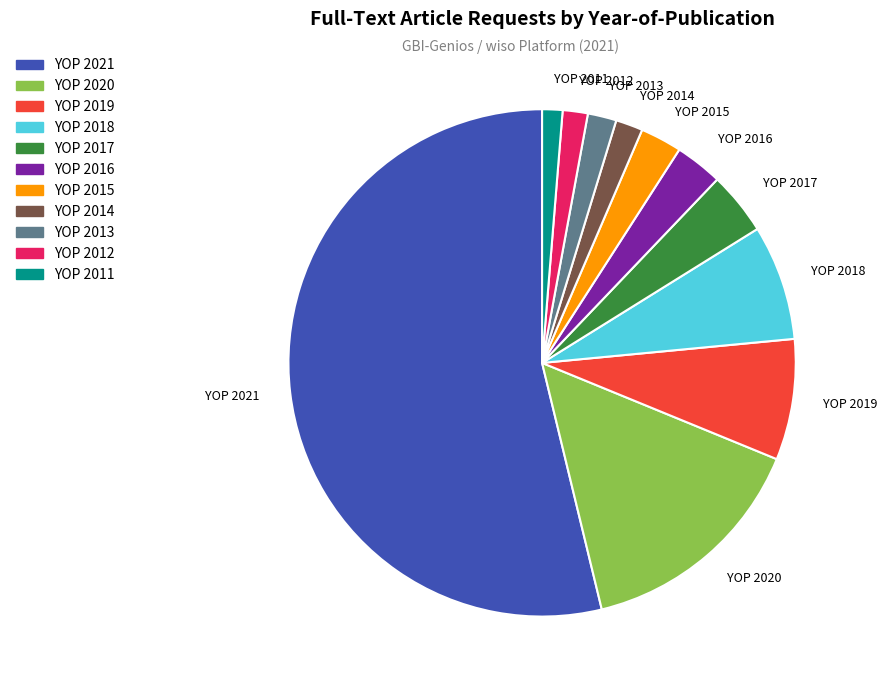

Do YOP 2011 and YOP 2015 together represent more than half of the pie?

No